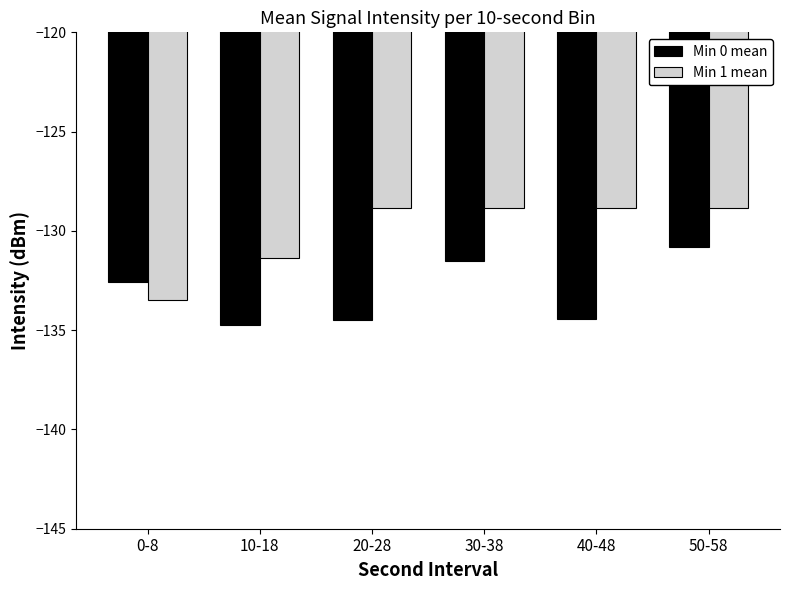

Rank the series at 50-58 from lowest to highest value.

Min 0 mean, Min 1 mean